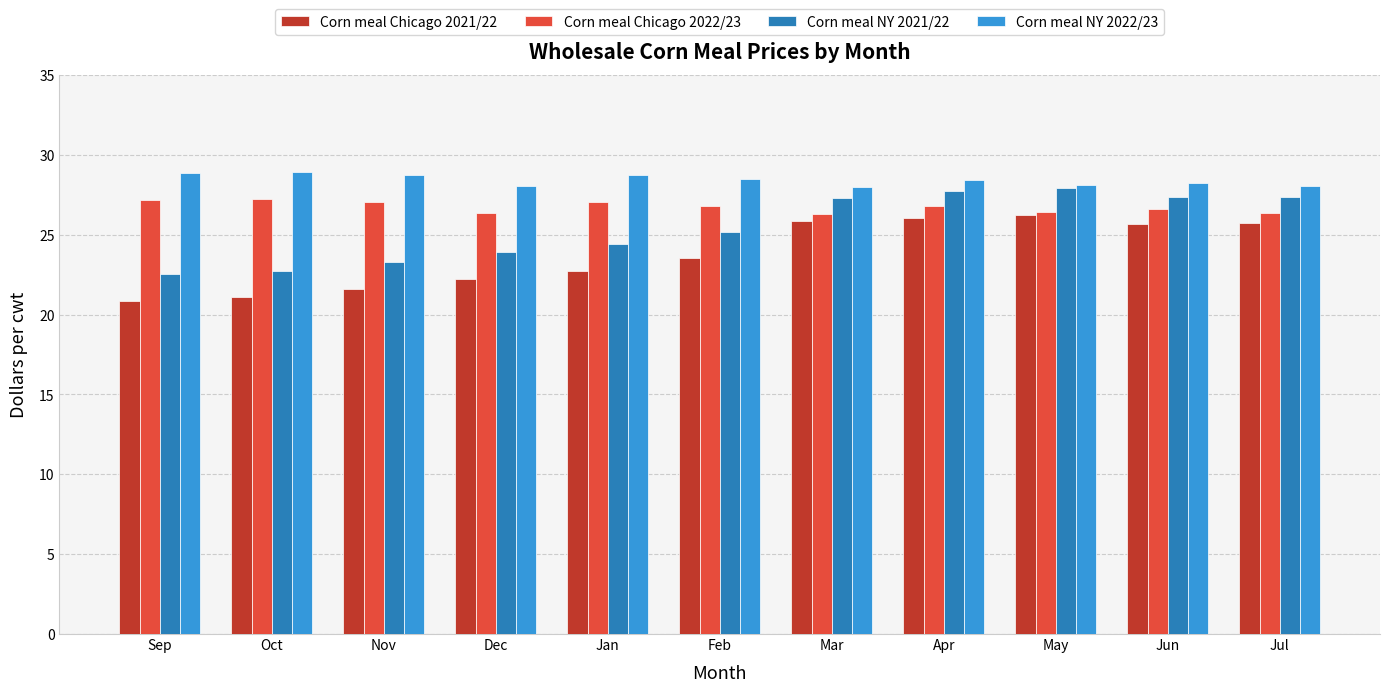

What is the maximum value shown in the chart?

28.9